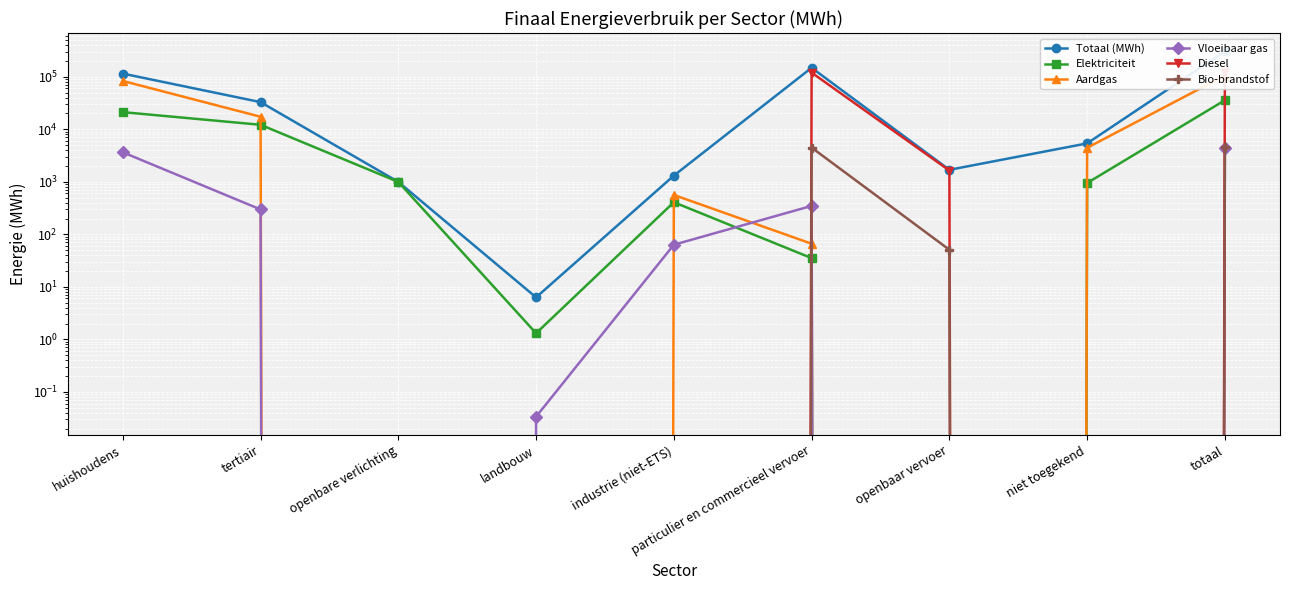

Rank the series by their maximum value, from highest to lowest.

Totaal (MWh), Diesel, Aardgas, Elektriciteit, Bio-brandstof, Vloeibaar gas